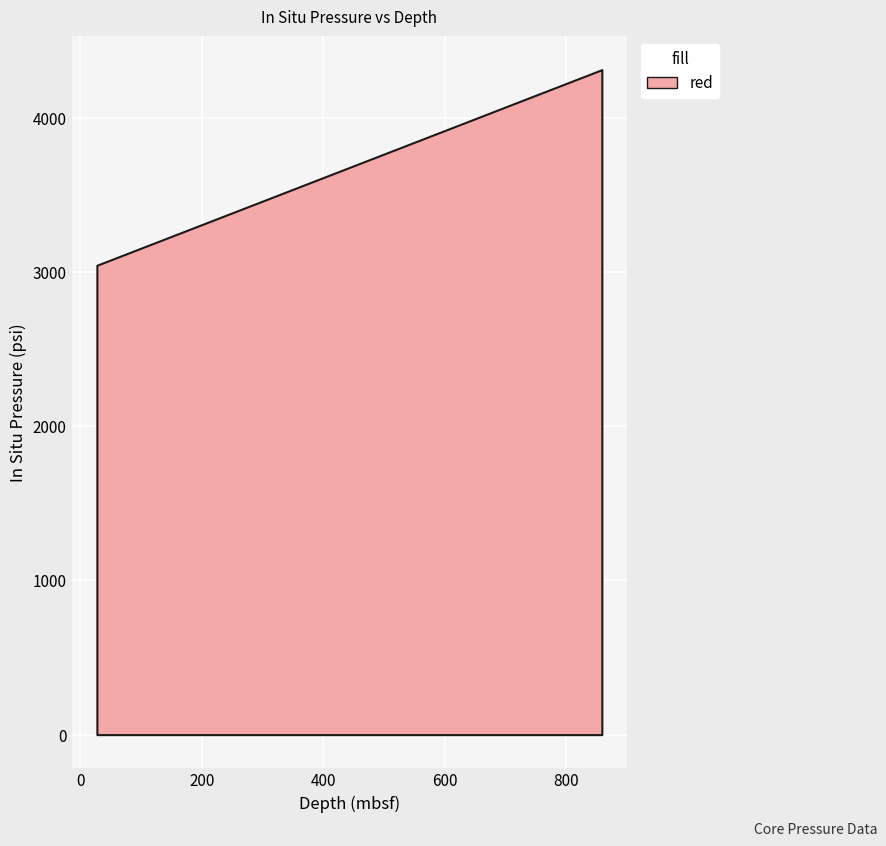

What is the maximum value shown in the chart?

4310.6